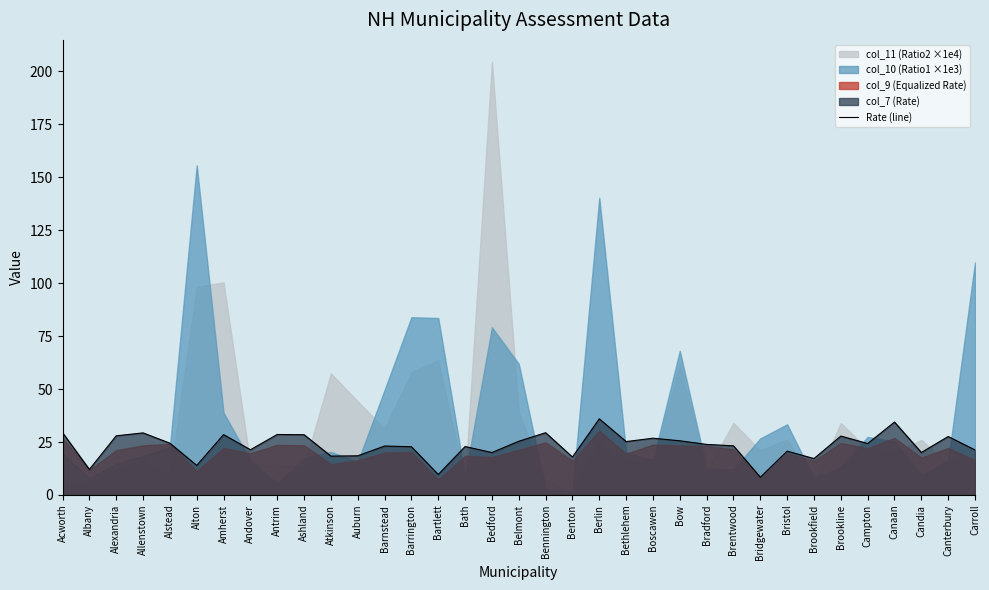

Which has a higher value, Campton or Brookline?

Brookline